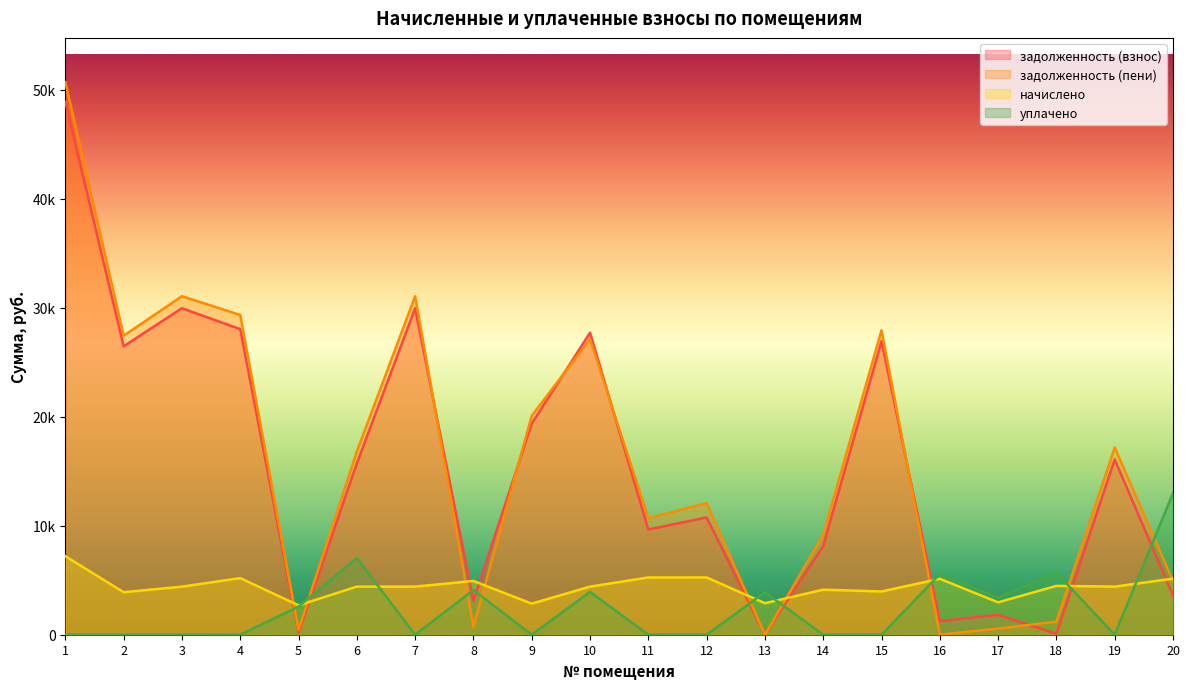

Rank the categories by задолженность (взнос) value from highest to lowest.

1, 3, 7, 4, 10, 15, 2, 9, 19, 6, 12, 11, 14, 20, 8, 17, 16, 5, 18, 13